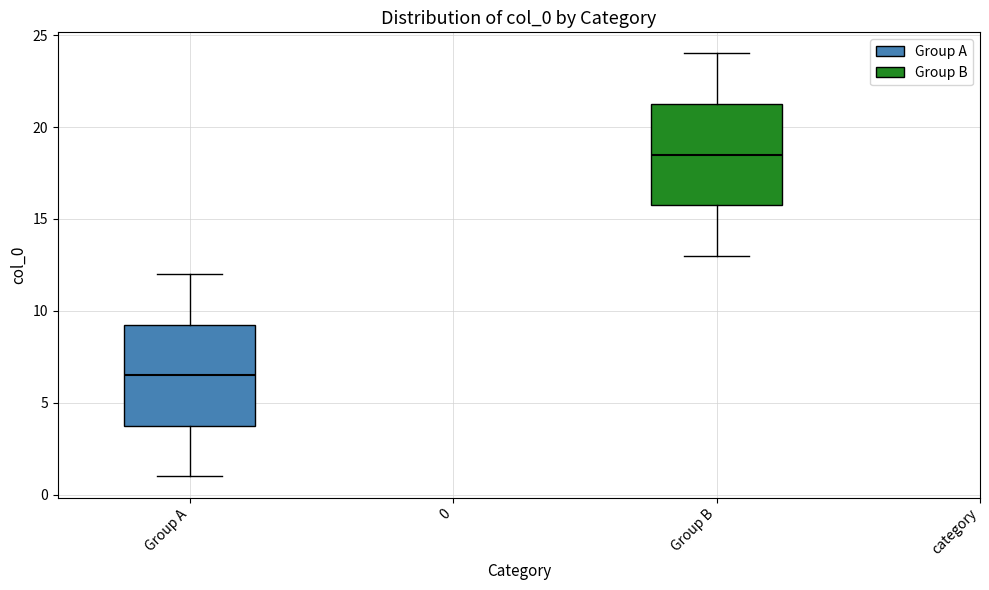

Reading left to right, read every box against the y-axis: the position of its median line, the range the box covers, and the ends of its whiskers. The values are not printed on the chart, so give them approximately, as read against the axis.

Group A: median 6.5, box 4.0 to 9.5, whiskers 1.0 to 12.0
Group B: median 18.5, box 16.0 to 21.5, whiskers 13.0 to 24.0